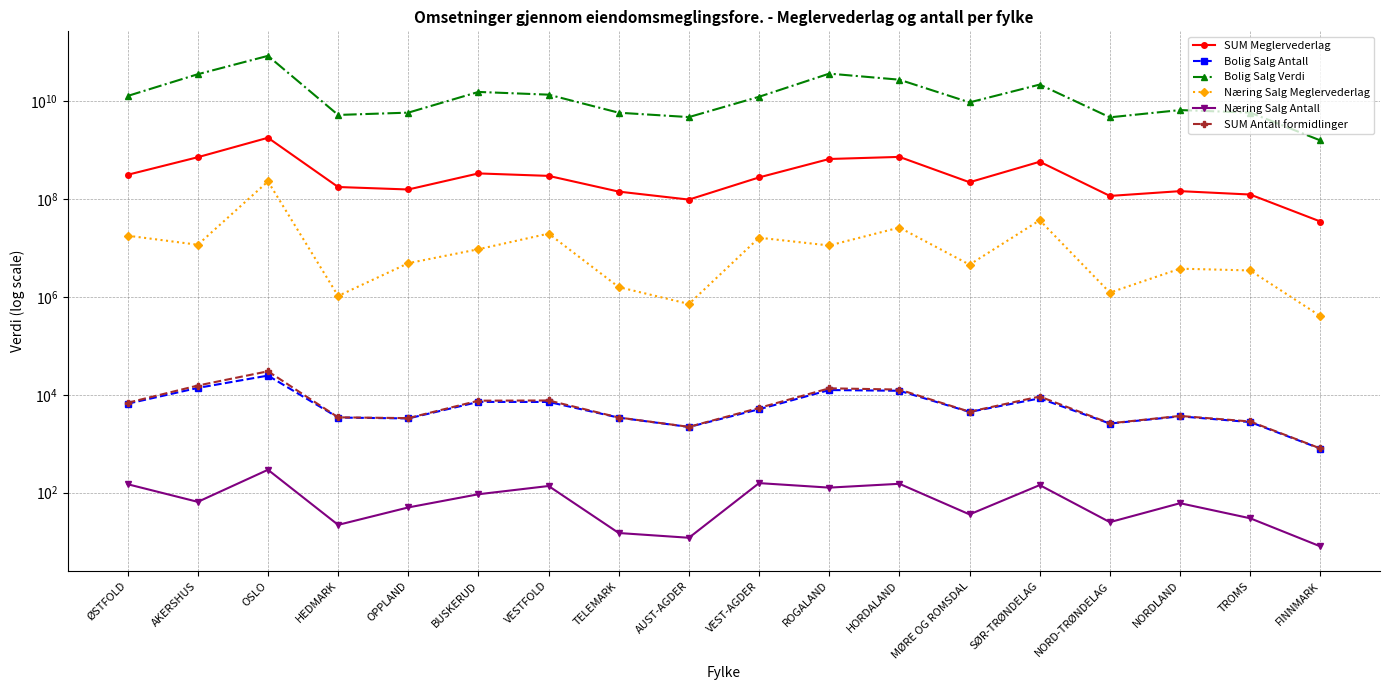

What is the label of the 12th point from the left?

HORDALAND